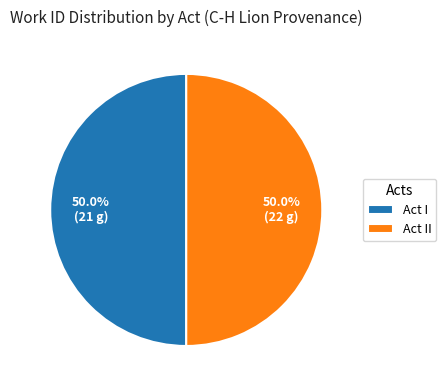

Is the sum of Act I and Act II greater than half?

Yes